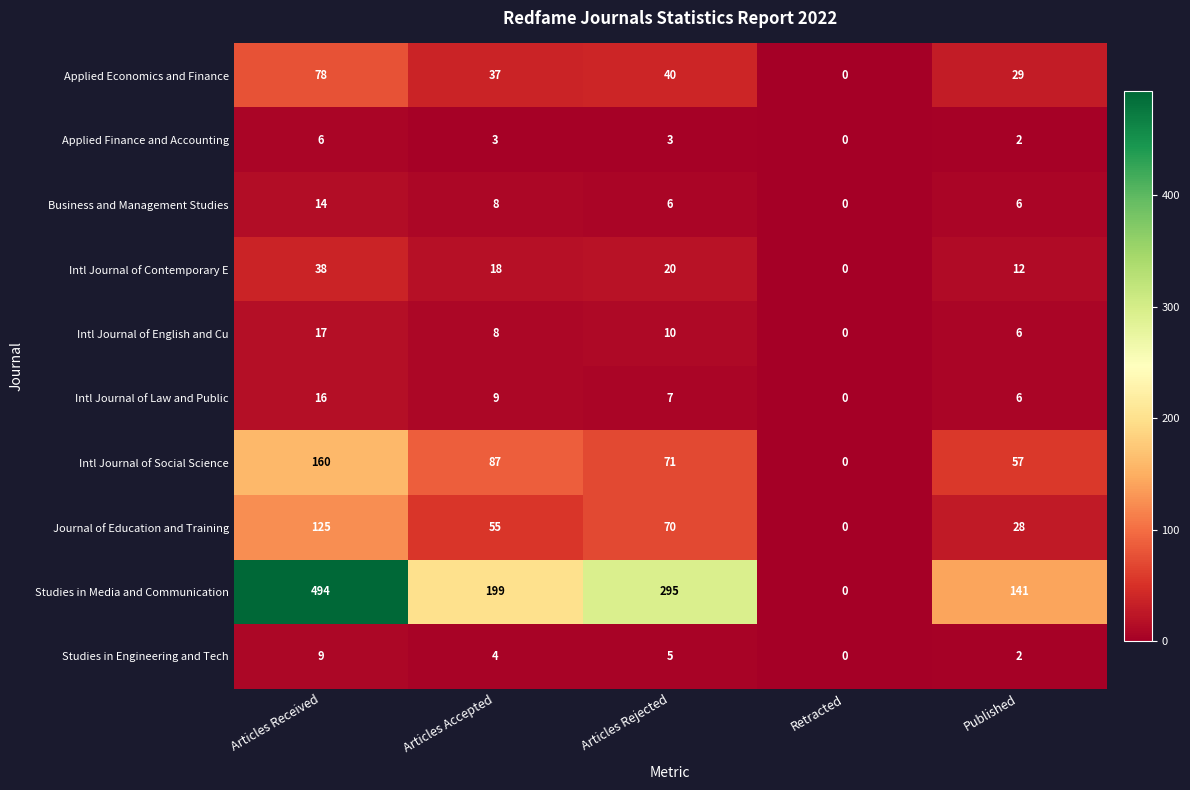

Which series has the widest spread of values?

Studies in Media and Communication